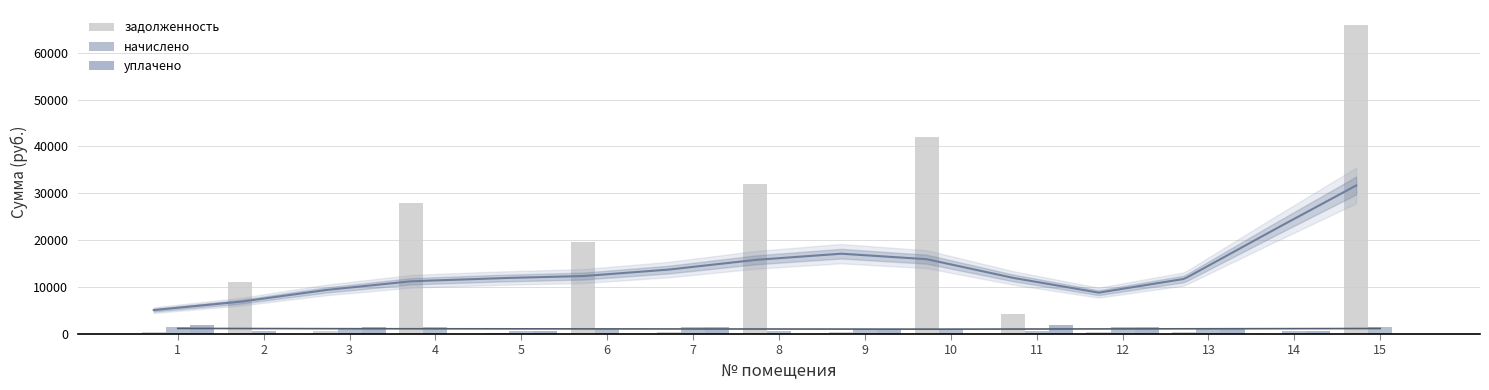

Are the bars horizontal?

No